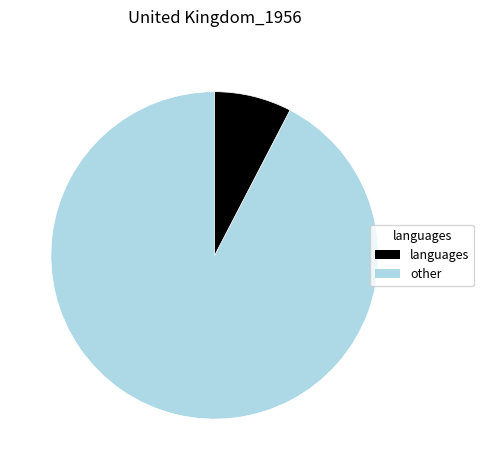

Does any single category account for the majority?

Yes